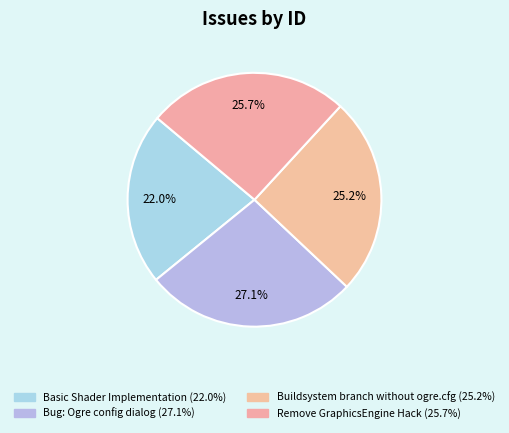

Which category has the smallest portion of the pie?

Basic Shader Implementation